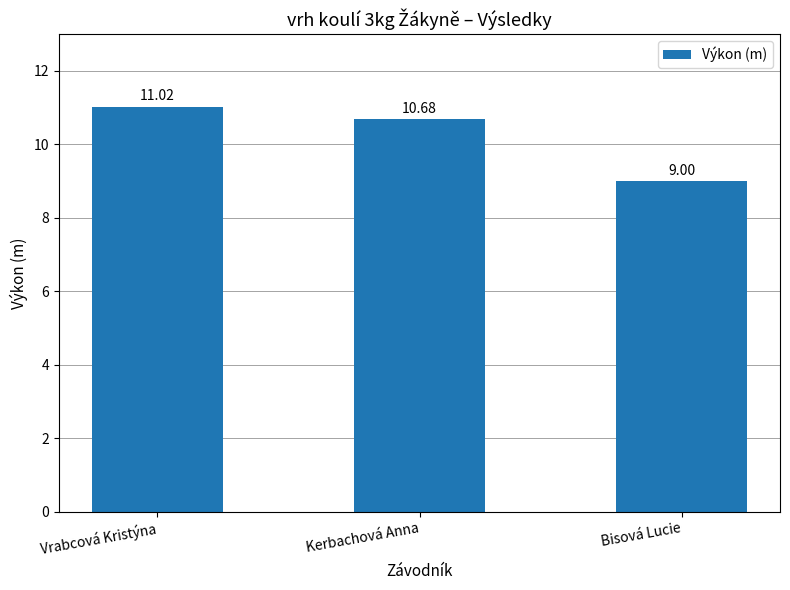

Where does the data first go above 10?

Vrabcová Kristýna